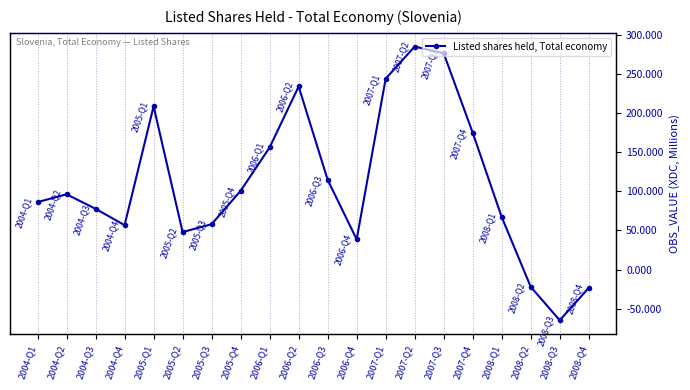

Where is the first local maximum?

2004-Q2